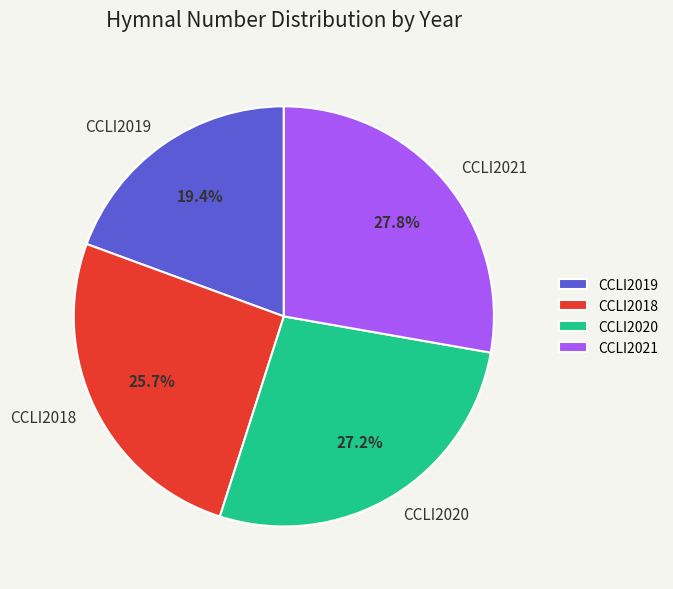

Does CCLI2021 account for over 50% of the chart?

No